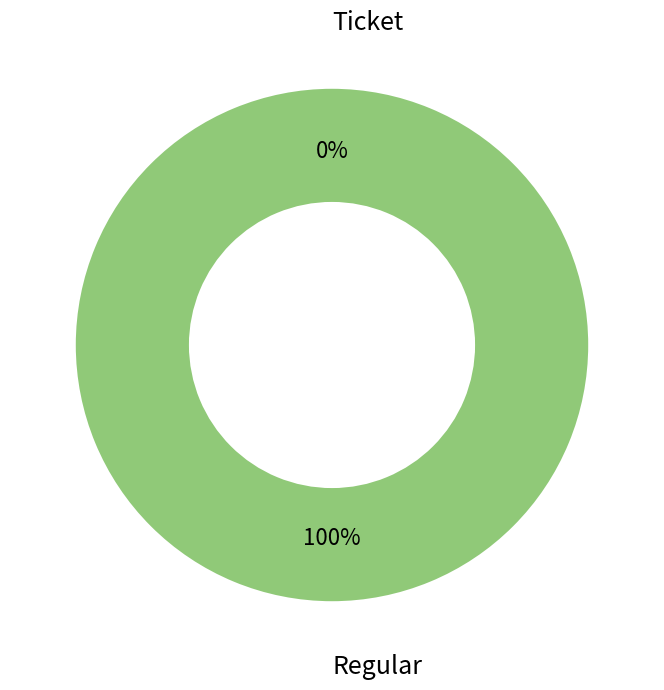

How many segments does this pie chart have?

2